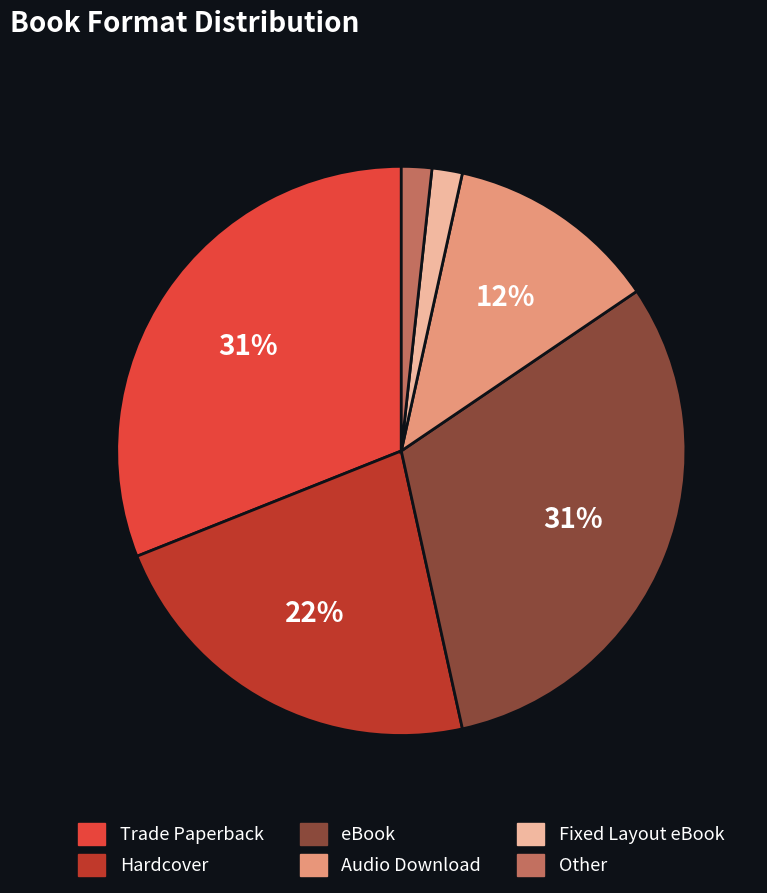

The eBook slice represents 31% of the pie. True or false?

True